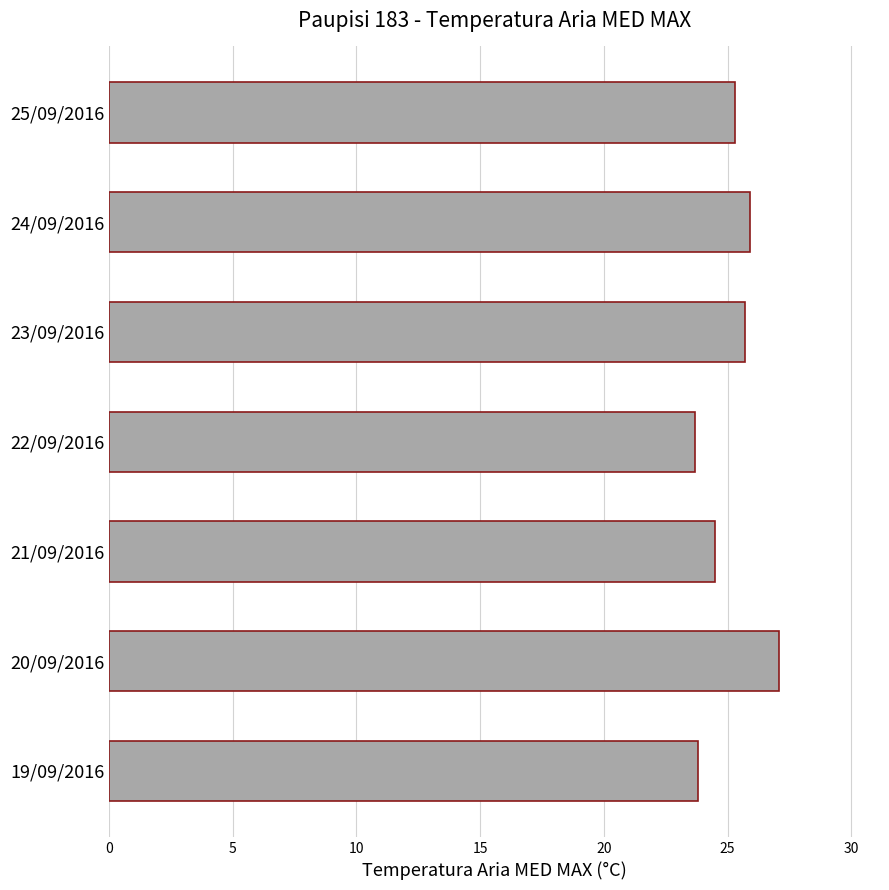

What is the minimum value shown in the chart?

23.7